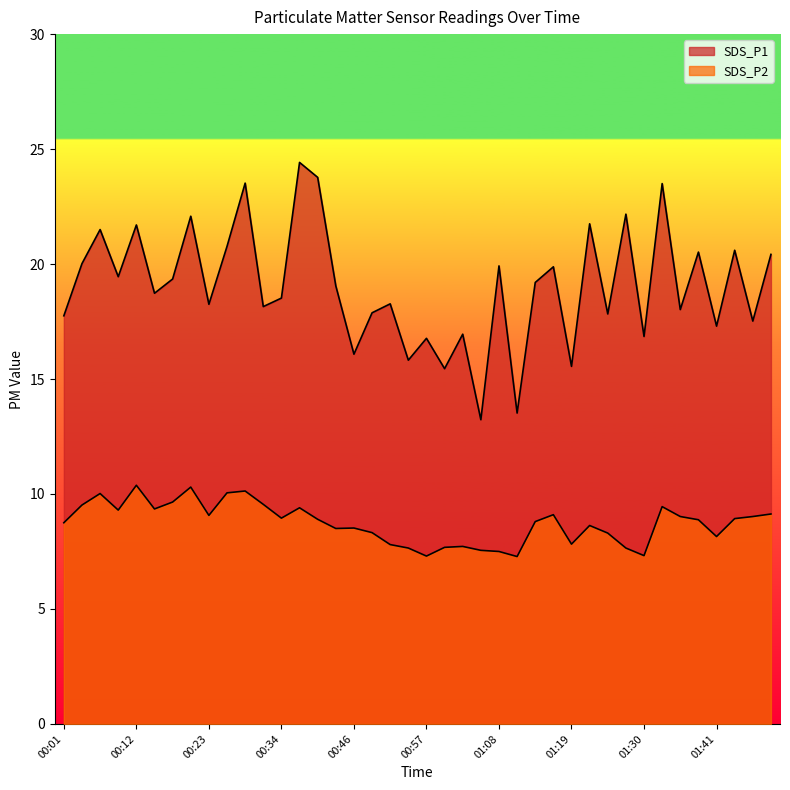

At 01:44, list the series in order from largest to smallest.

SDS_P1, SDS_P2